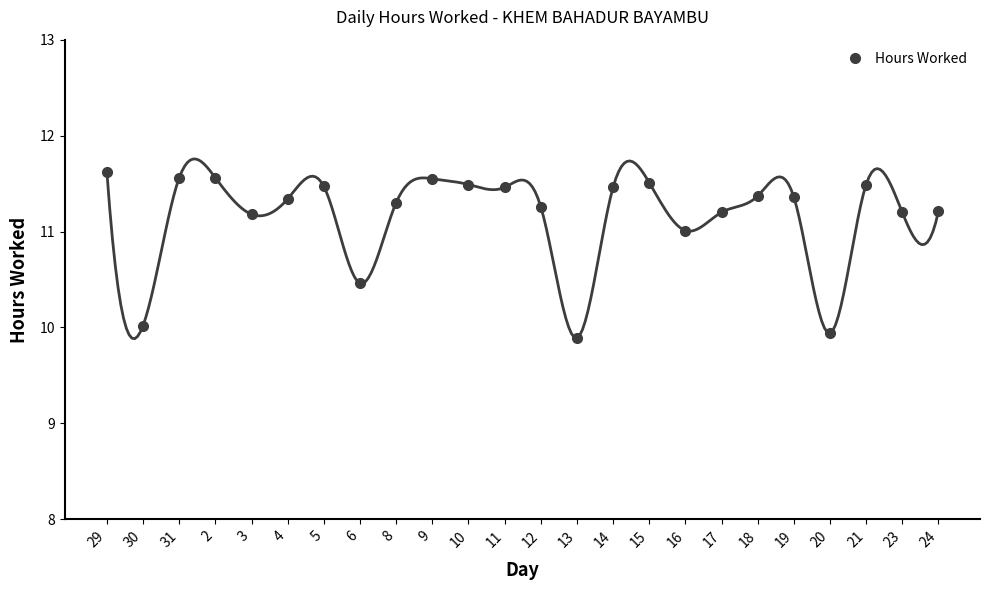

At which category does the data reach its first local peak?

5